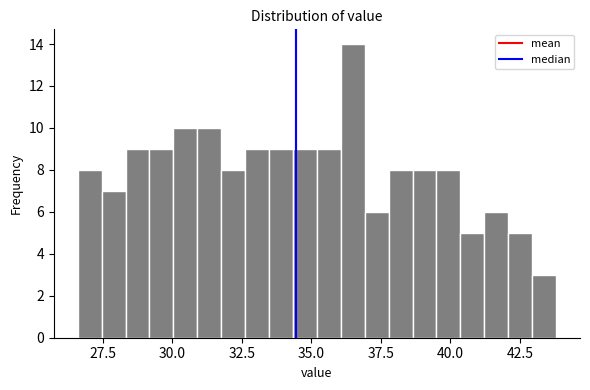

Read against the x-axis, roughly where is the centre of the tallest bar?

36.5